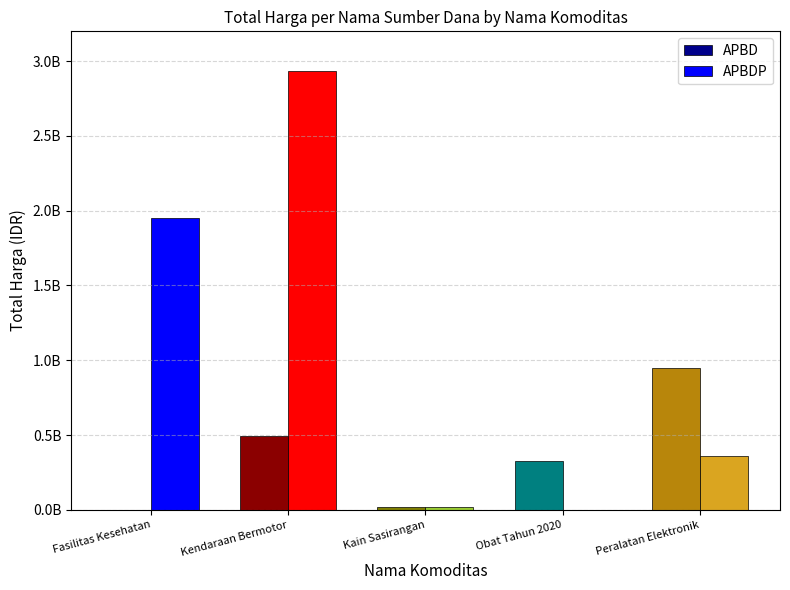

What are all the series names shown in the legend?

APBD, APBDP